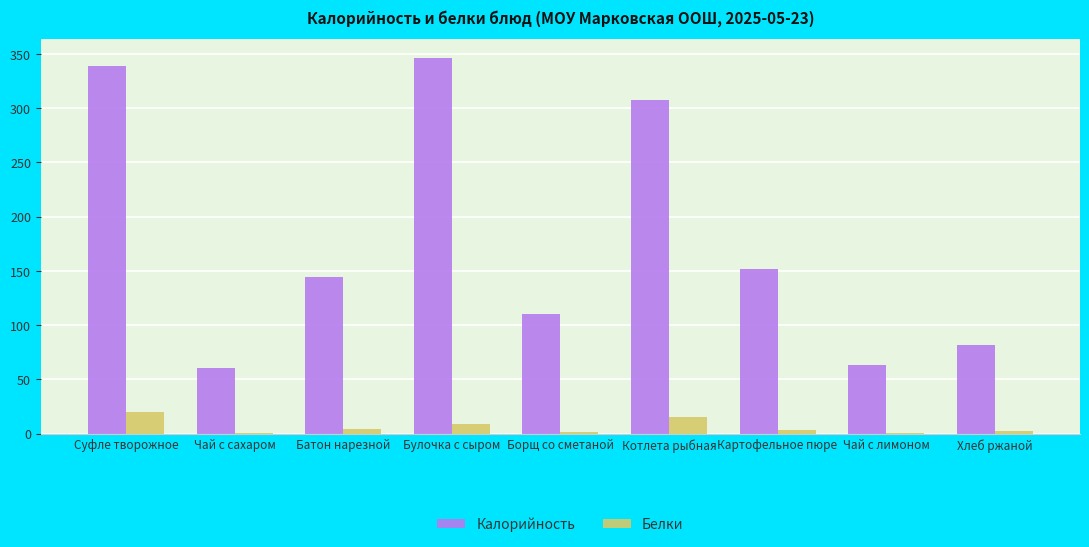

Is it true that Калорийность equals 346.0 at Булочка с сыром?

True